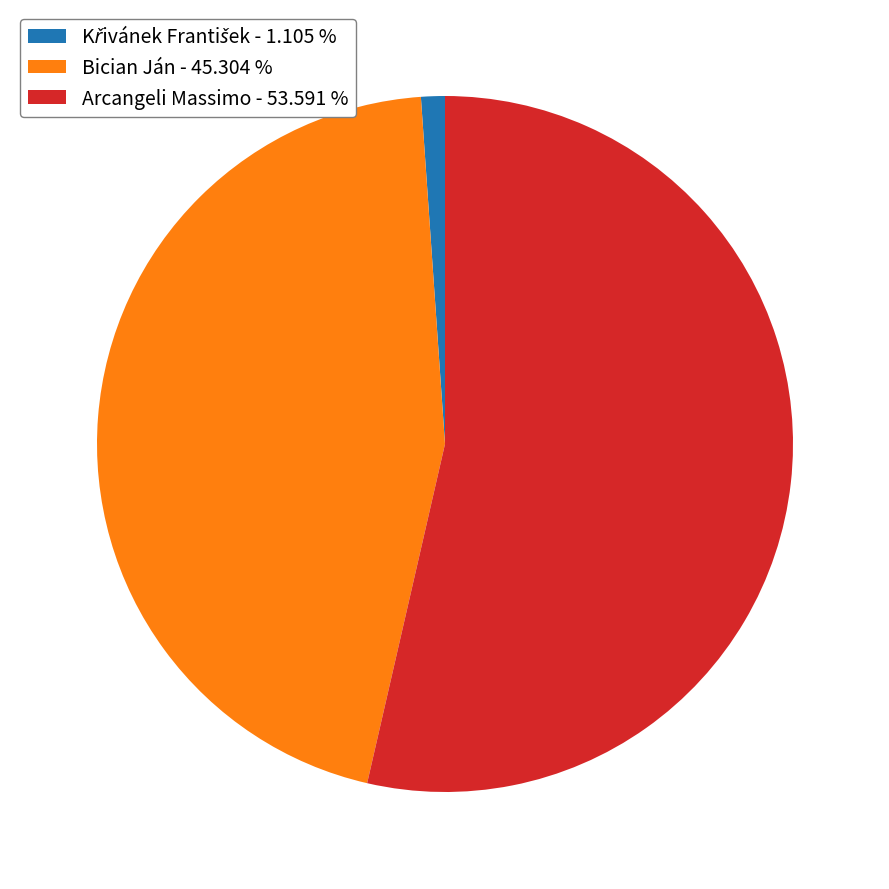

Does any single category account for the majority?

Yes